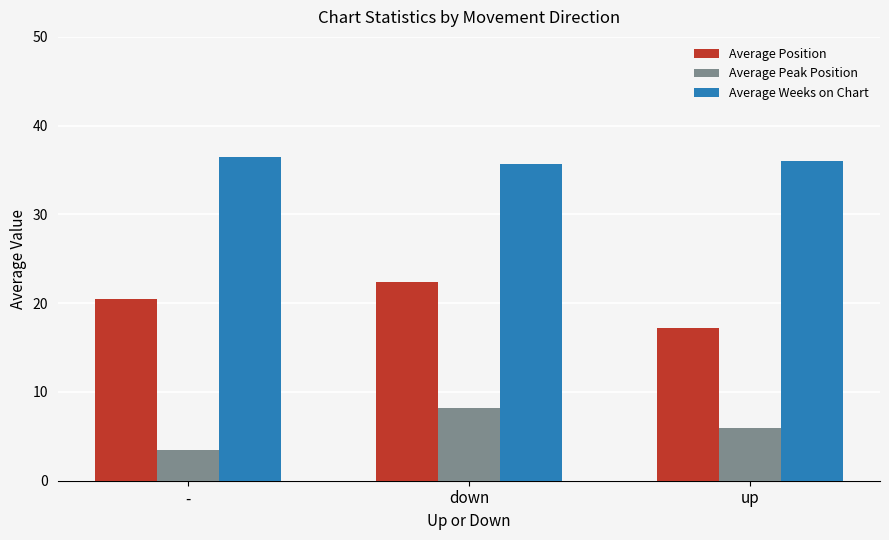

What is the difference between the Average Position values at - and up?

3.3